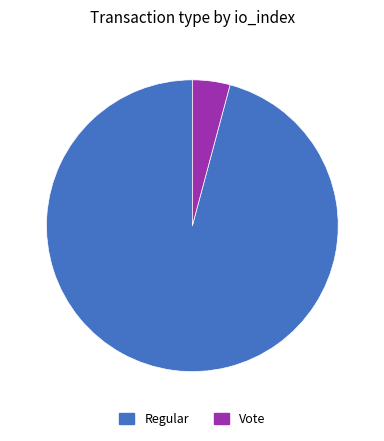

Between Vote and Regular, which is larger?

Regular